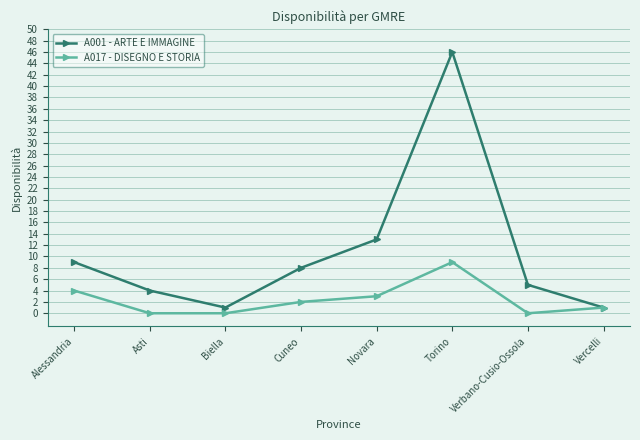

Which series has the largest total across all categories?

A001 - ARTE E IMMAGINE